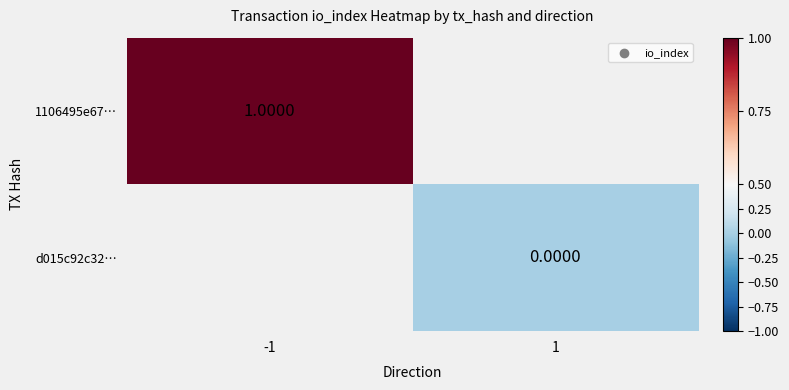

Which category has the lowest value in the d015c92c32… series?

-1